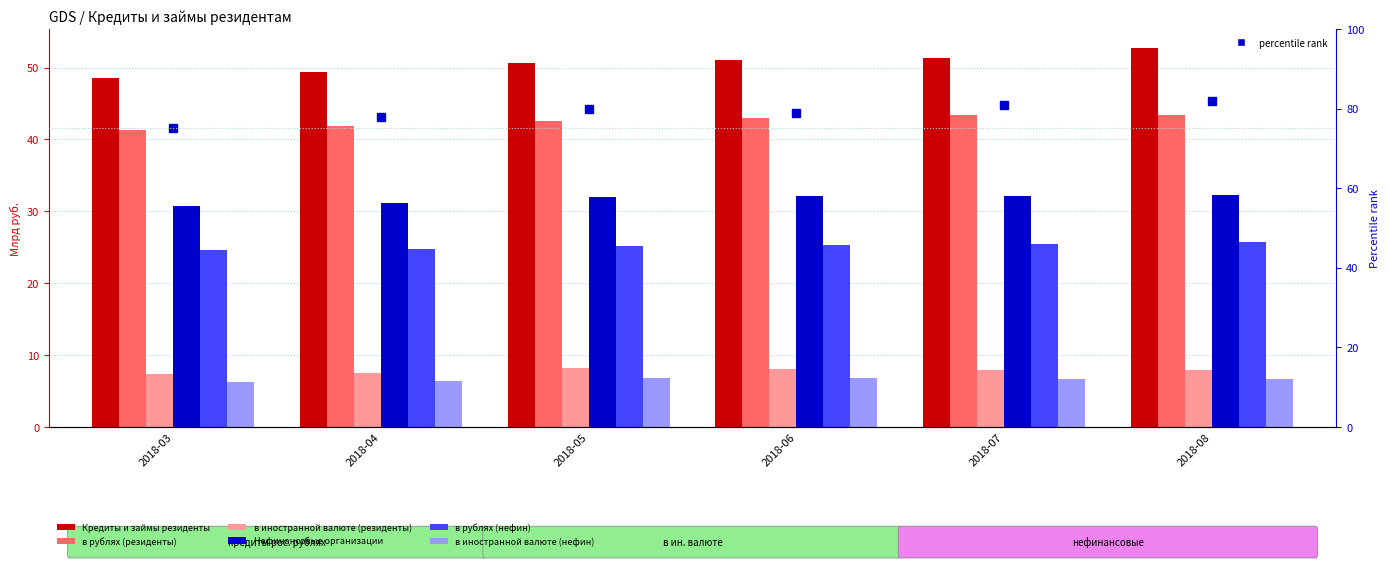

What is the spread (max minus min) of values at 2018-04?

43.1